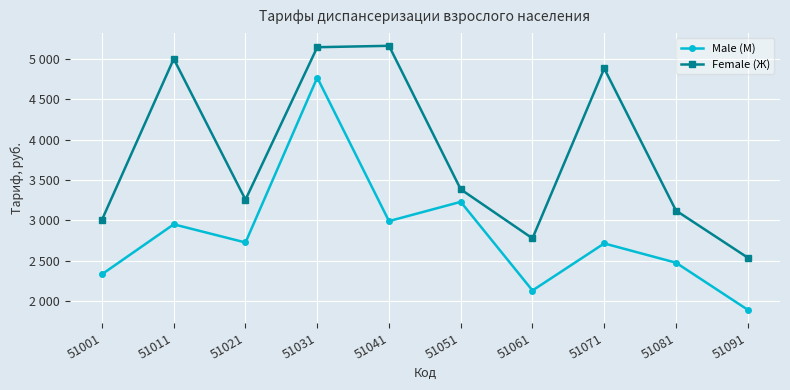

At which category is the sum across all series the highest?

51031